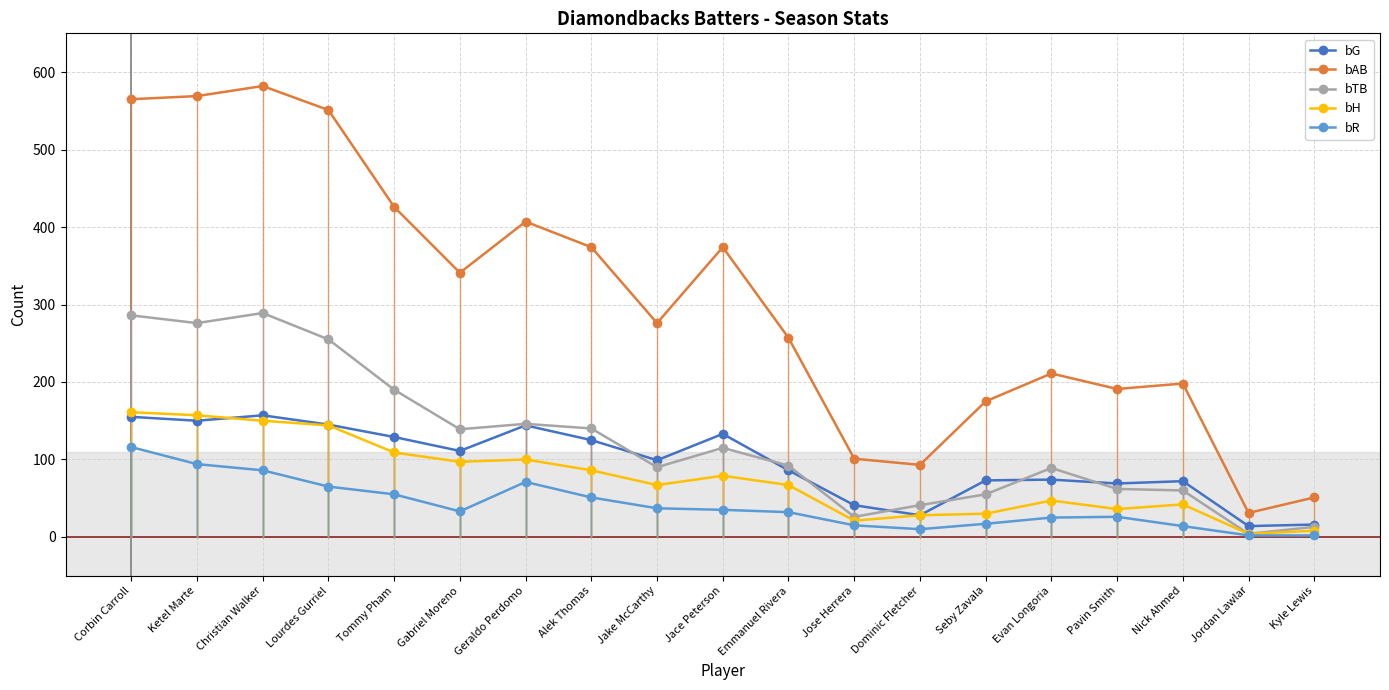

What is the sum of the bG values at Lourdes Gurriel and Kyle Lewis?

161